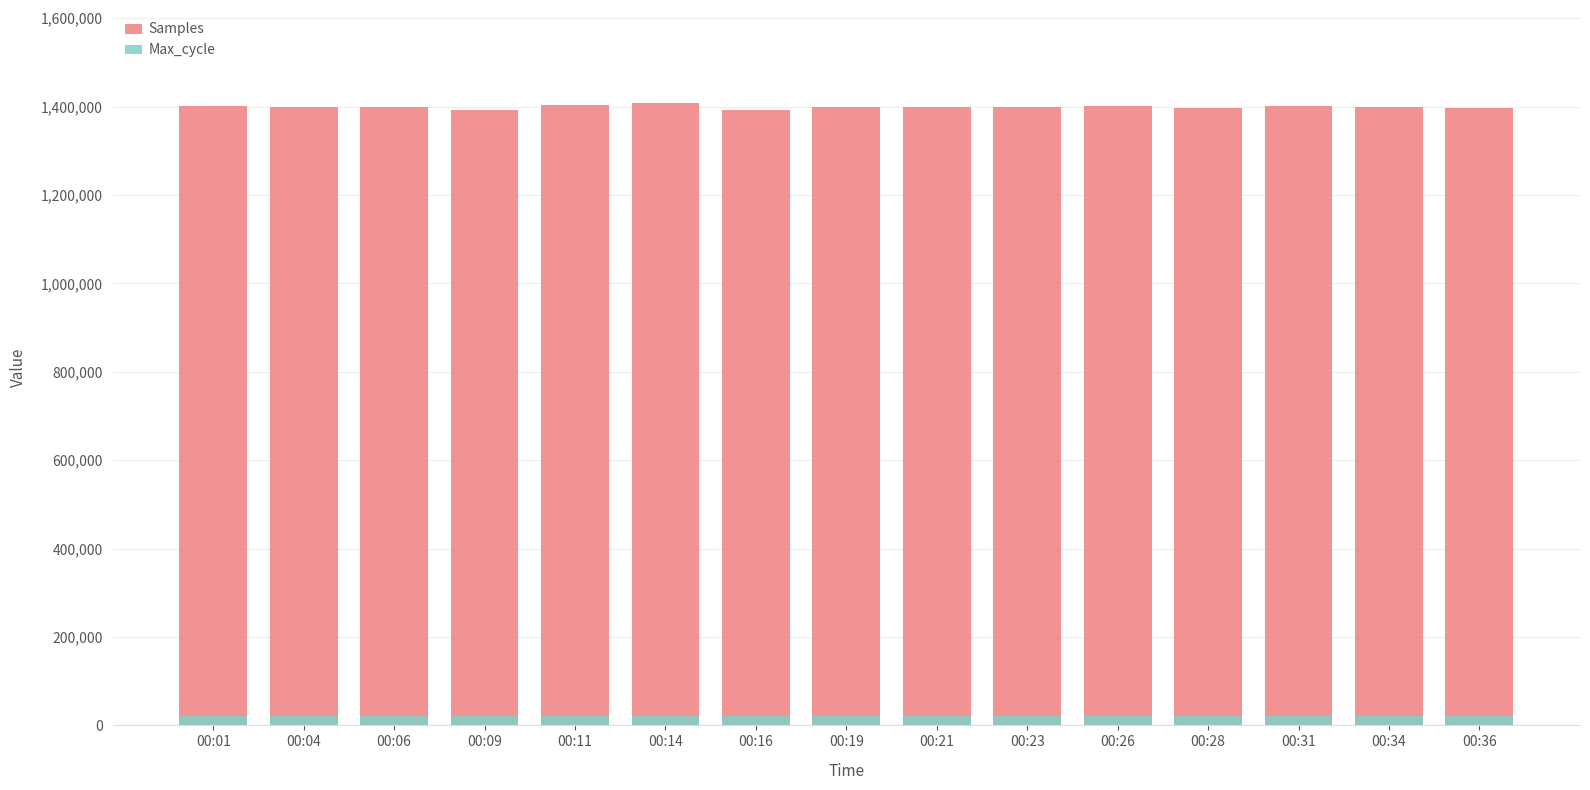

At how many categories does at least one series exceed 690327?

15